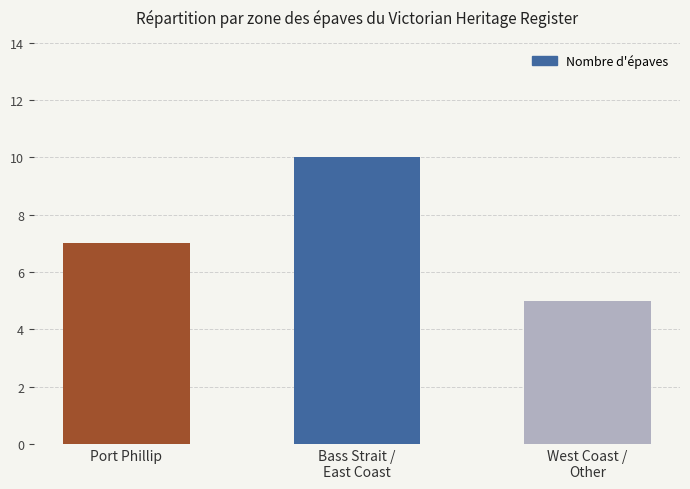

What is the sum of all values?

22